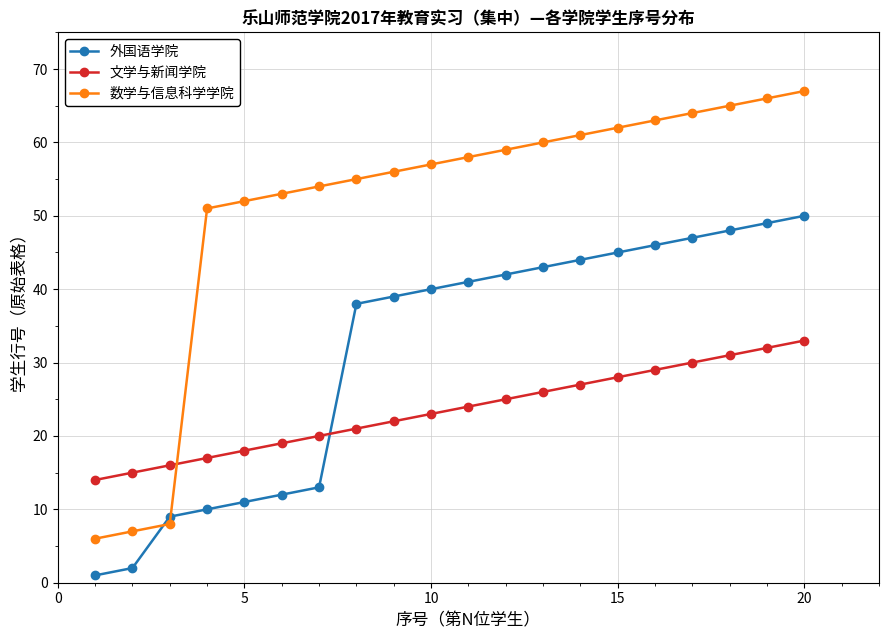

What is the average value of the 数学与信息科学学院 series?

51